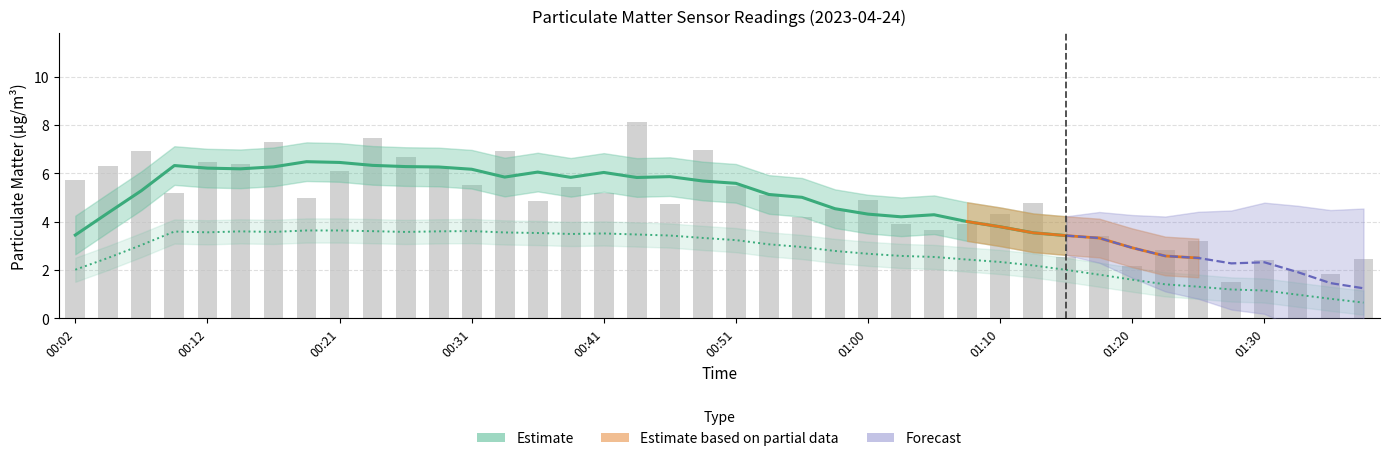

What is the label of the 11th bar from the right?

01:13